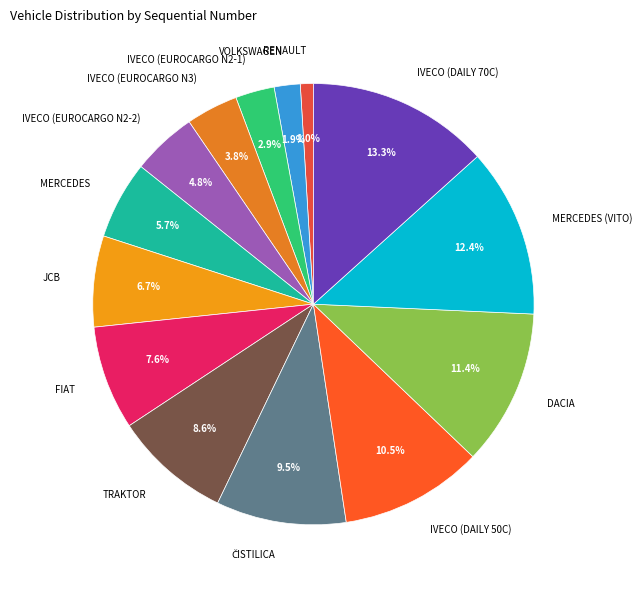

How many slices are in this pie chart?

14